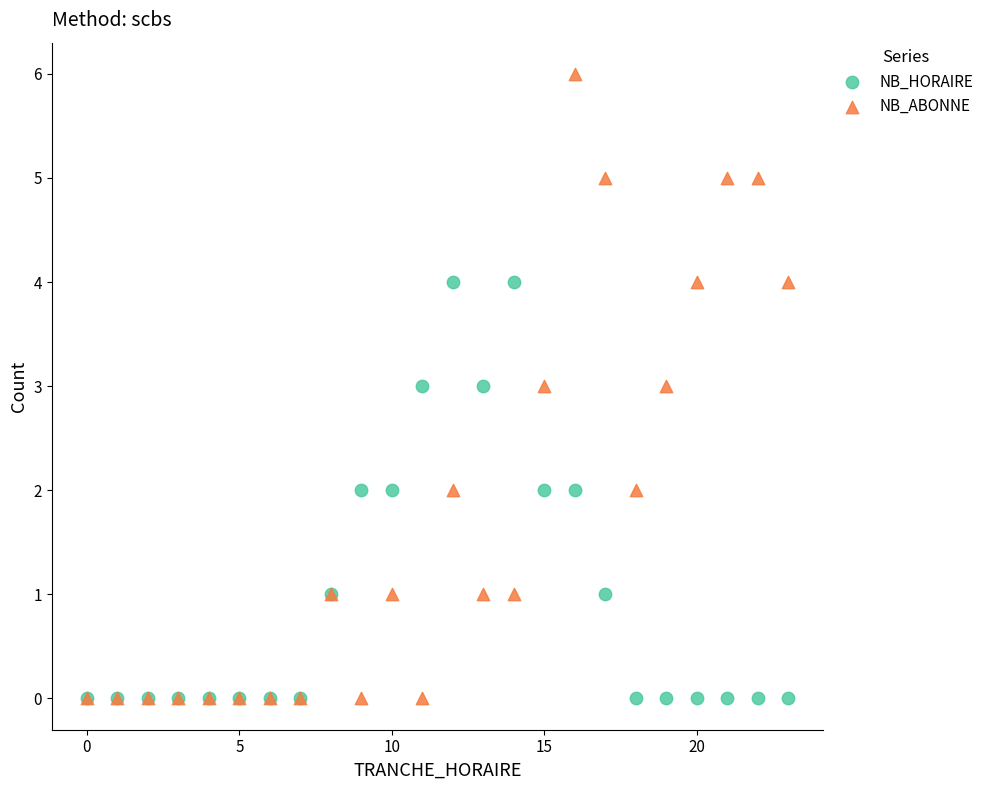

Which series has the widest spread of Y values?

NB_ABONNE